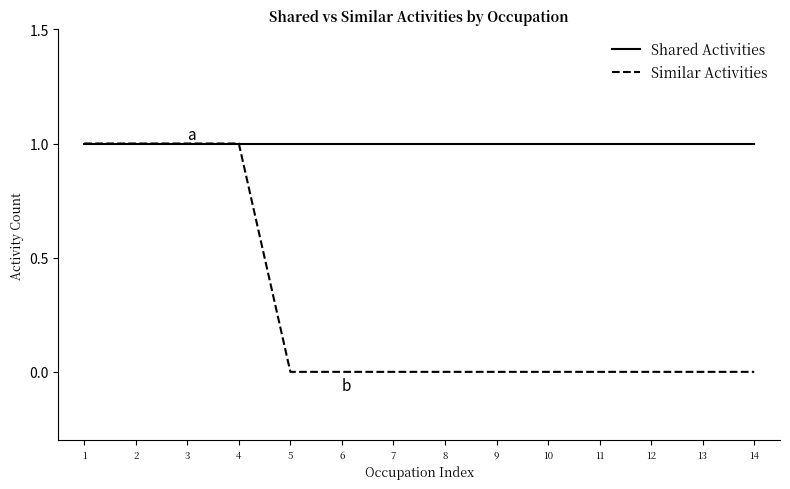

The value of Similar Activities at 3 is 1. True or false?

True